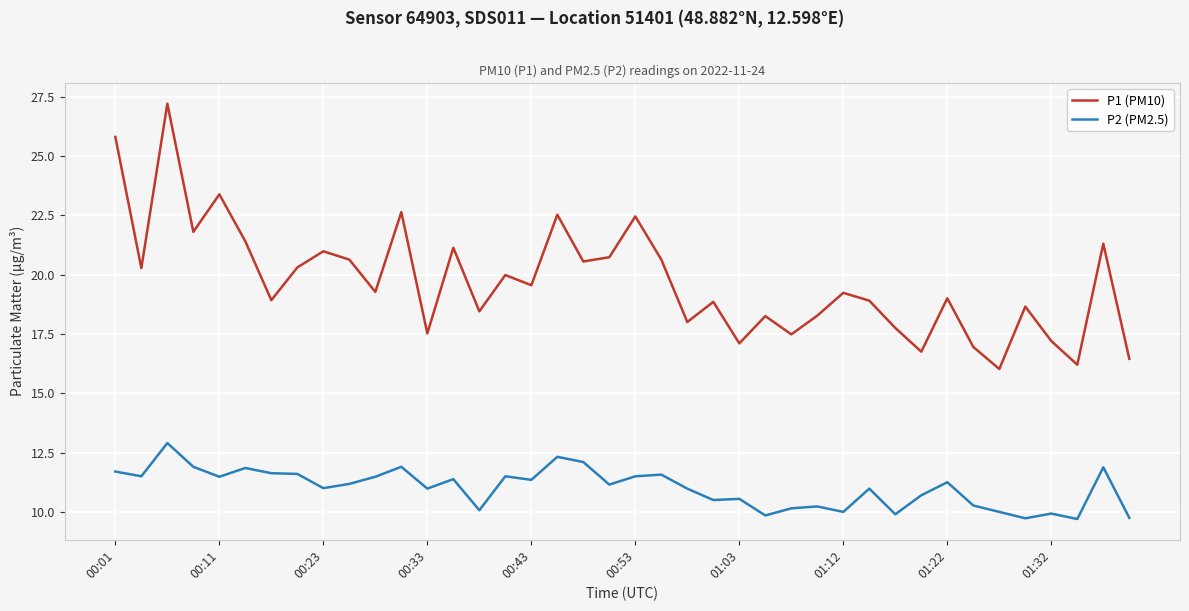

What is the difference between the maximum and minimum values in the P1 (PM10) series?

11.2